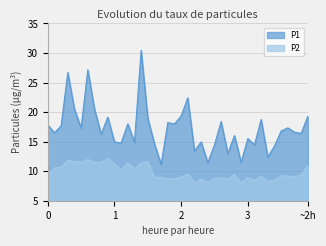

Reading left to right, transcribe all the data shown in this chart.

P1: 17.8	16.5	17.7	26.7	20.5	17.3	27.1	20.6	16.3	19.1	14.9	14.8	18.0	14.9	30.4	18.9	14.7	11.1	18.2	18.0	19.3	22.4	13.4	14.9	11.4	14.4	18.4	13.0	16.0	11.5	15.5	14.4	18.8	12.4	14.2	16.8	17.3	16.6	16.4	19.3
P2: 9.4	10.6	10.7	11.8	11.6	11.5	12.0	11.5	11.5	12.2	11.2	10.2	11.4	10.4	11.3	11.6	8.9	8.9	8.7	8.7	9.0	9.5	8.1	8.7	8.1	8.8	8.9	8.6	9.4	8.0	8.9	8.4	9.1	8.3	8.5	9.2	9.2	9.0	9.4	10.9